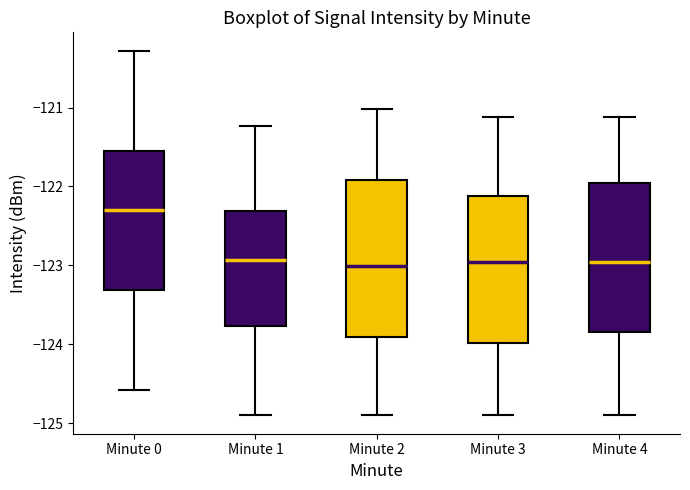

Reading left to right, transcribe this box plot: for each box, give where its median line is, the range the box spans, and where its two whiskers end, as read against the y-axis. The values are not printed on the chart, so give them approximately, as read against the axis.

Minute 0: median -122.3, box -123.3 to -121.6, whiskers -124.6 to -120.3
Minute 1: median -122.9, box -123.8 to -122.3, whiskers -124.9 to -121.2
Minute 2: median -123.0, box -123.9 to -121.9, whiskers -124.9 to -121.0
Minute 3: median -123.0, box -124.0 to -122.1, whiskers -124.9 to -121.1
Minute 4: median -123.0, box -123.8 to -122.0, whiskers -124.9 to -121.1